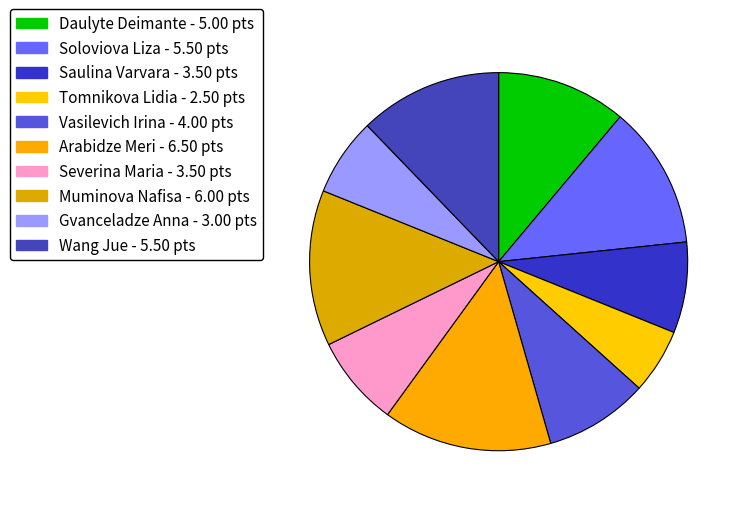

Rank the categories by value from lowest to highest.

Tomnikova Lidia, Gvanceladze Anna, Saulina Varvara, Severina Maria, Vasilevich Irina, Daulyte Deimante, Soloviova Liza, Wang Jue, Muminova Nafisa, Arabidze Meri